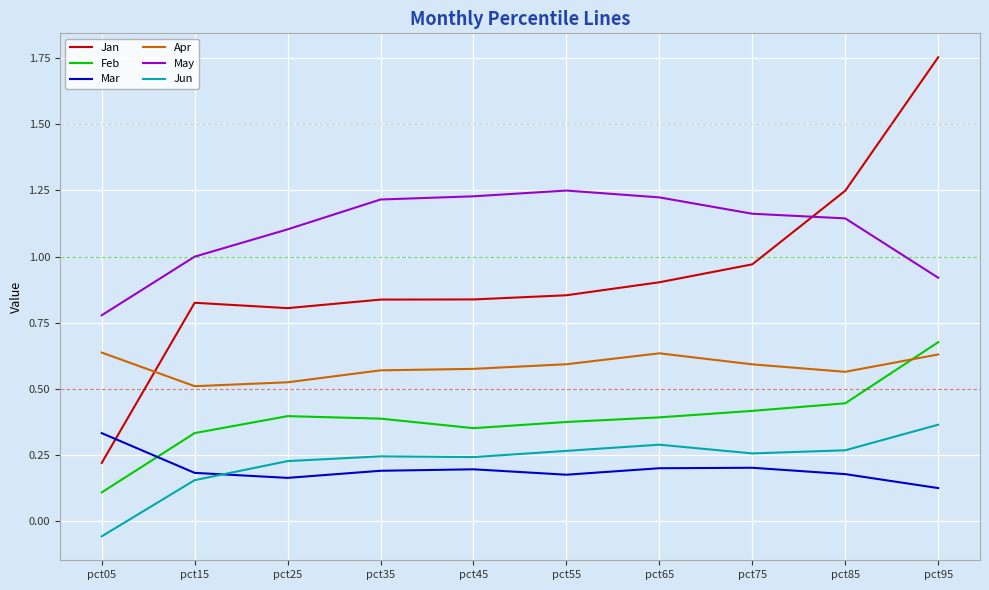

What is the total value across all series at pct25?

3.2